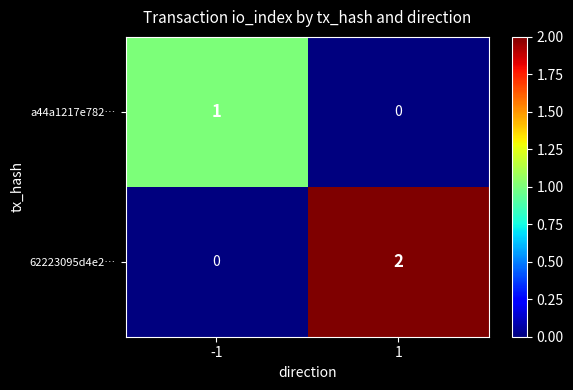

List the series in order of their peak value, lowest first.

a44a1217e782…, 62223095d4e2…